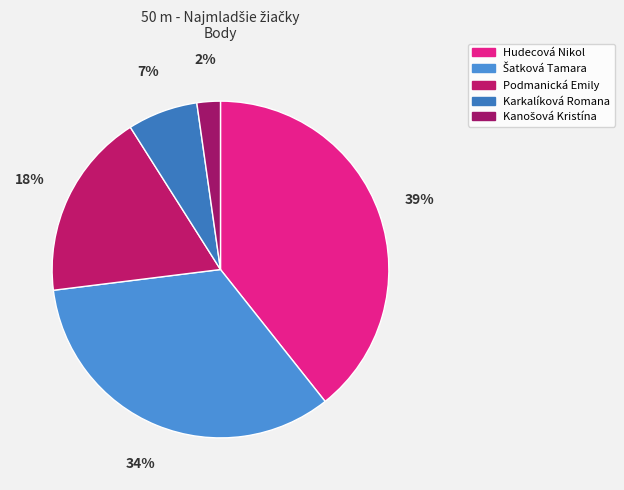

Is there any slice that represents more than half of the pie?

No